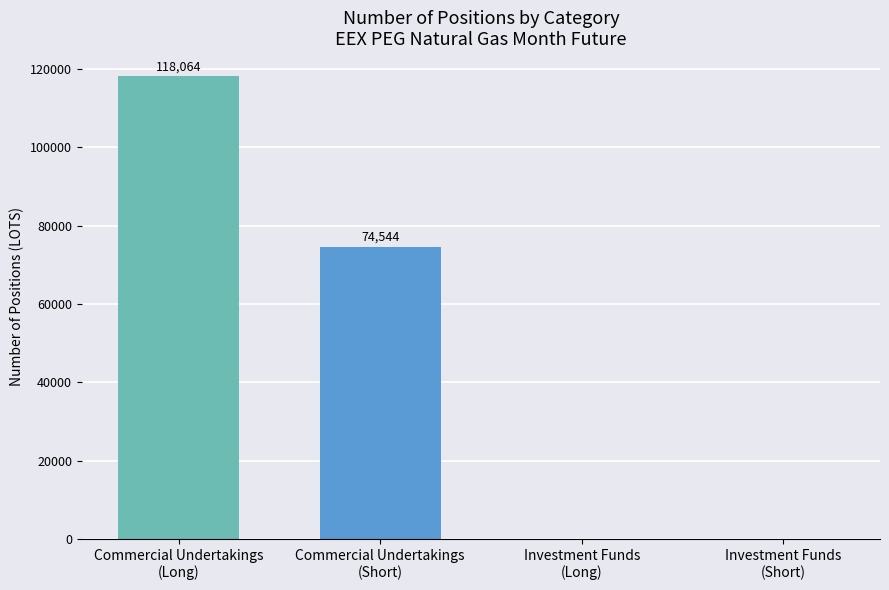

What is the sum of all Short values?

74543.8